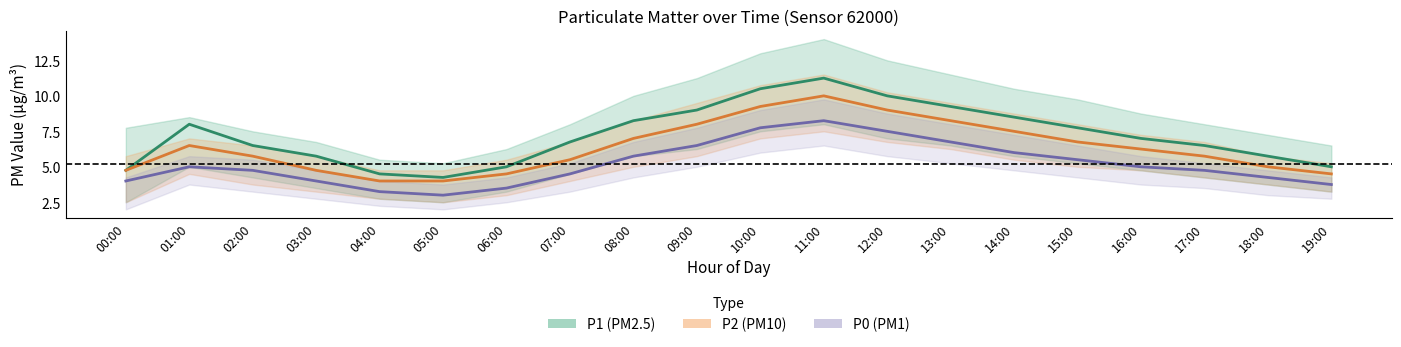

Which series has the largest total across all categories?

P1